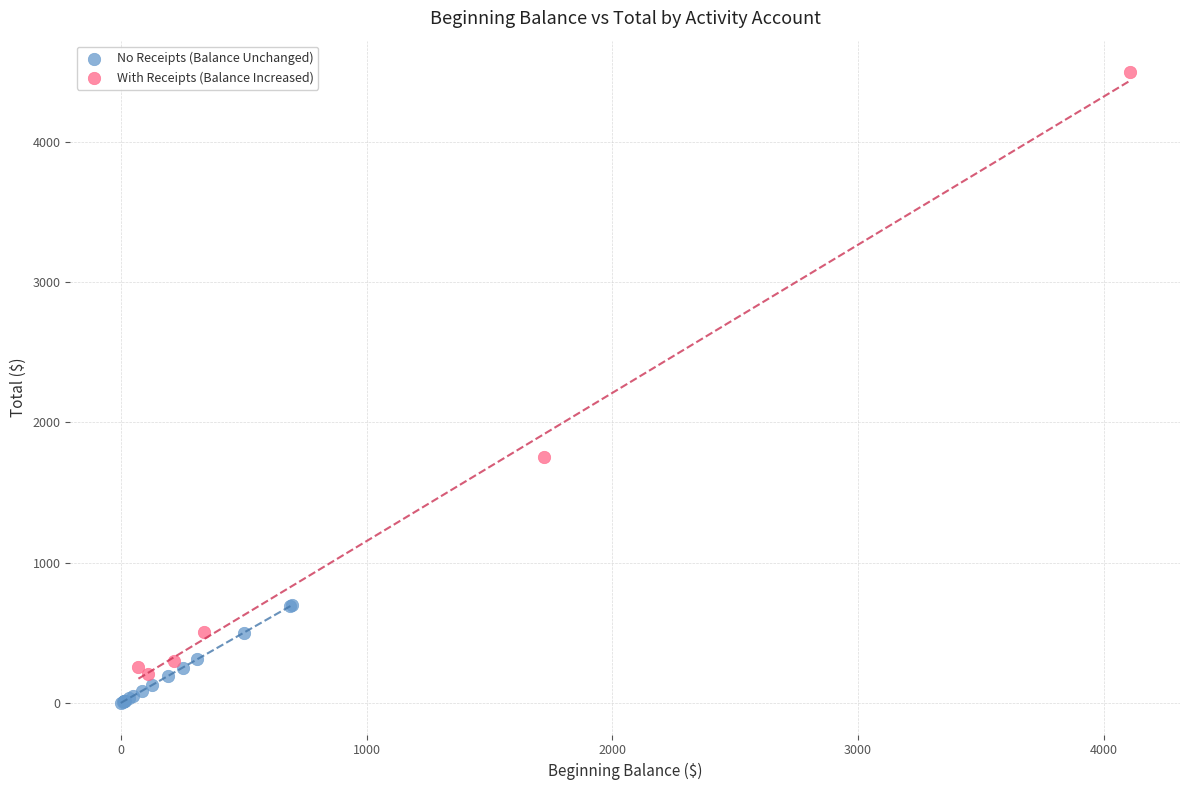

Which series contains the lowest Y value?

No Receipts (Balance Unchanged)